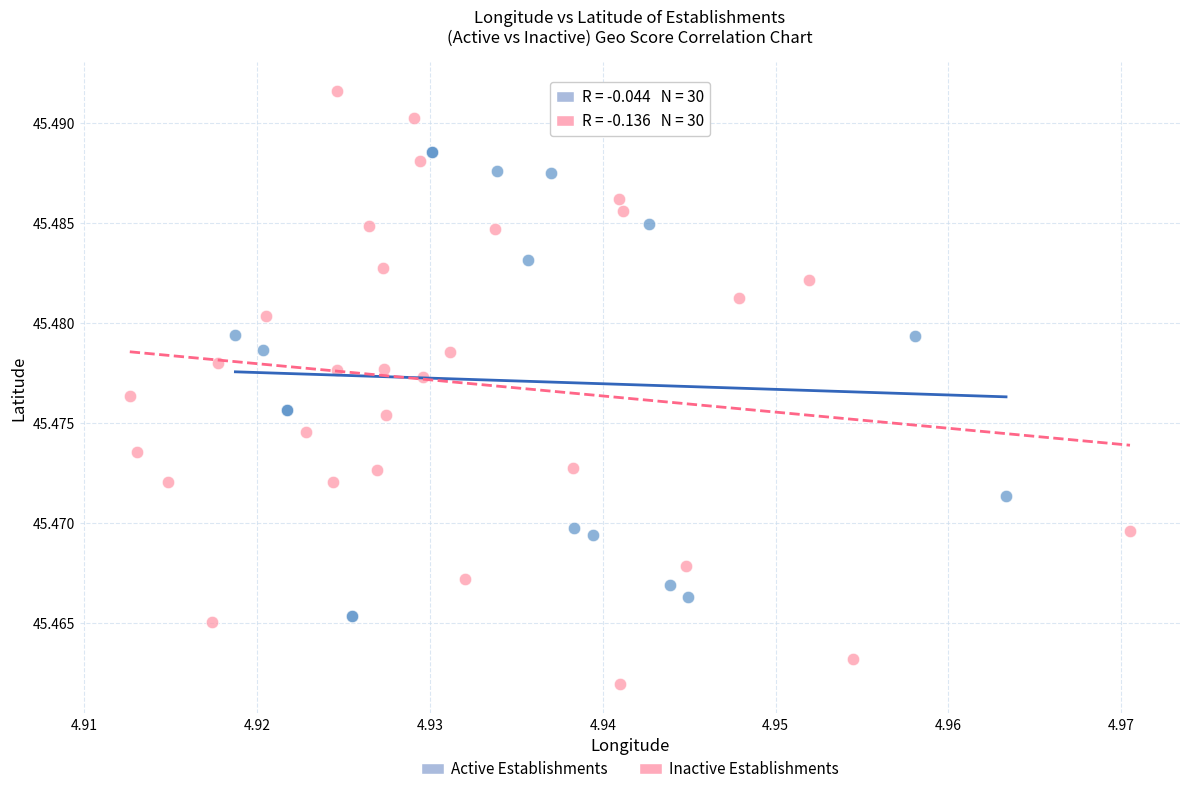

Which series has the largest Y range (max minus min)?

Inactive Establishments